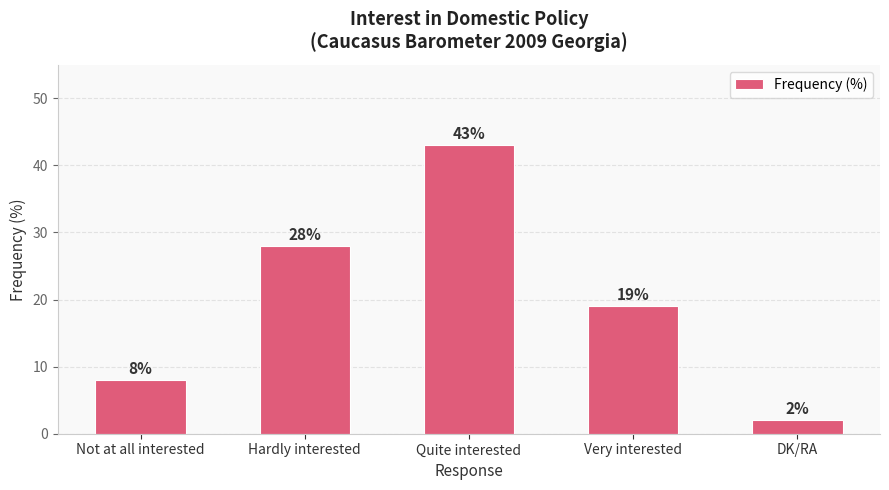

Count the number of categories in the chart.

5